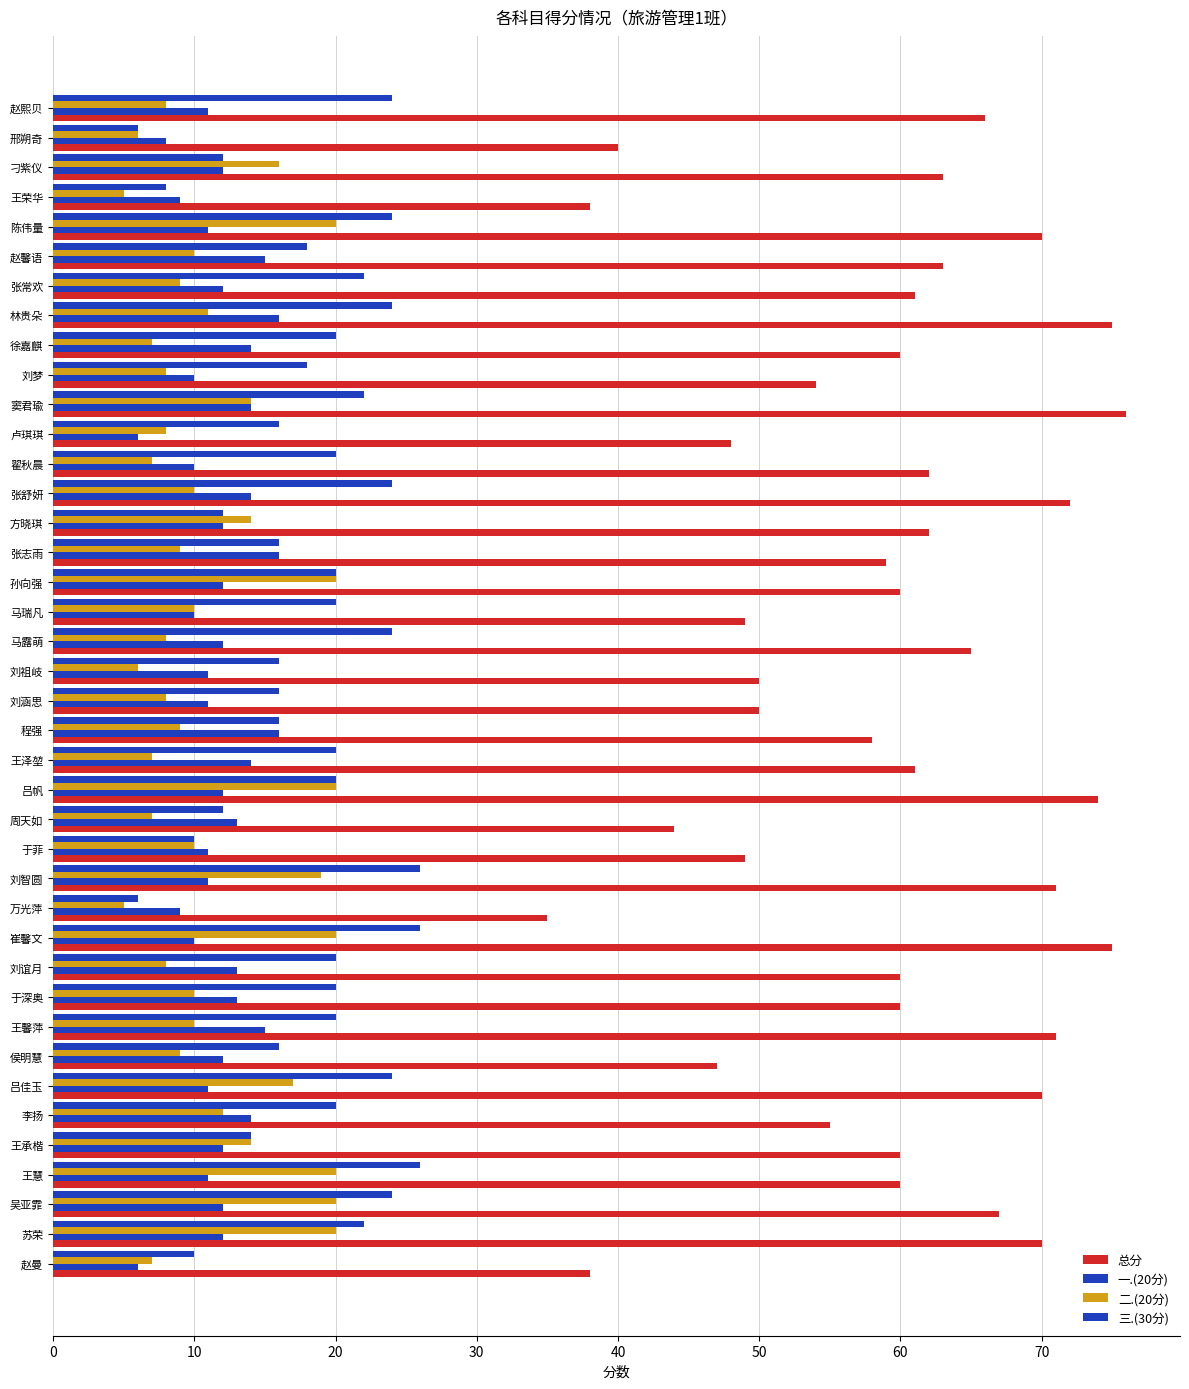

Count the number of categories in the chart.

40